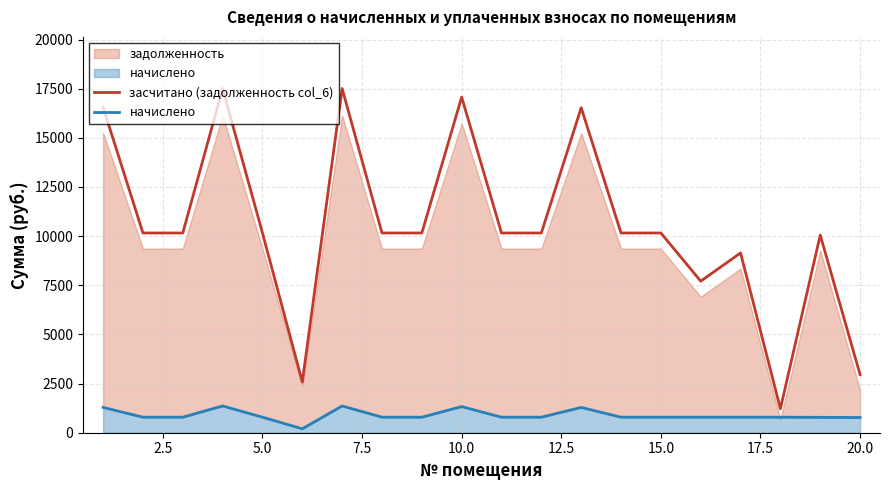

What is the highest value of the засчитано (задолженность col_6) series?

17509.6